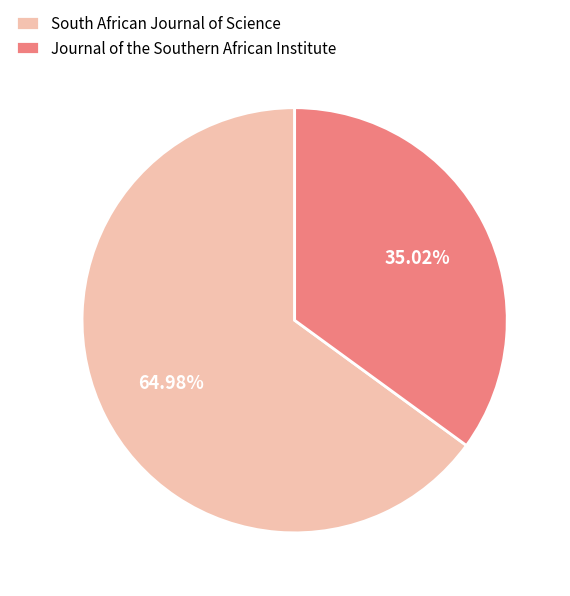

Approximately how many times larger is the value at South African Journal of Science compared to Journal of the Southern African Institute?

1.9